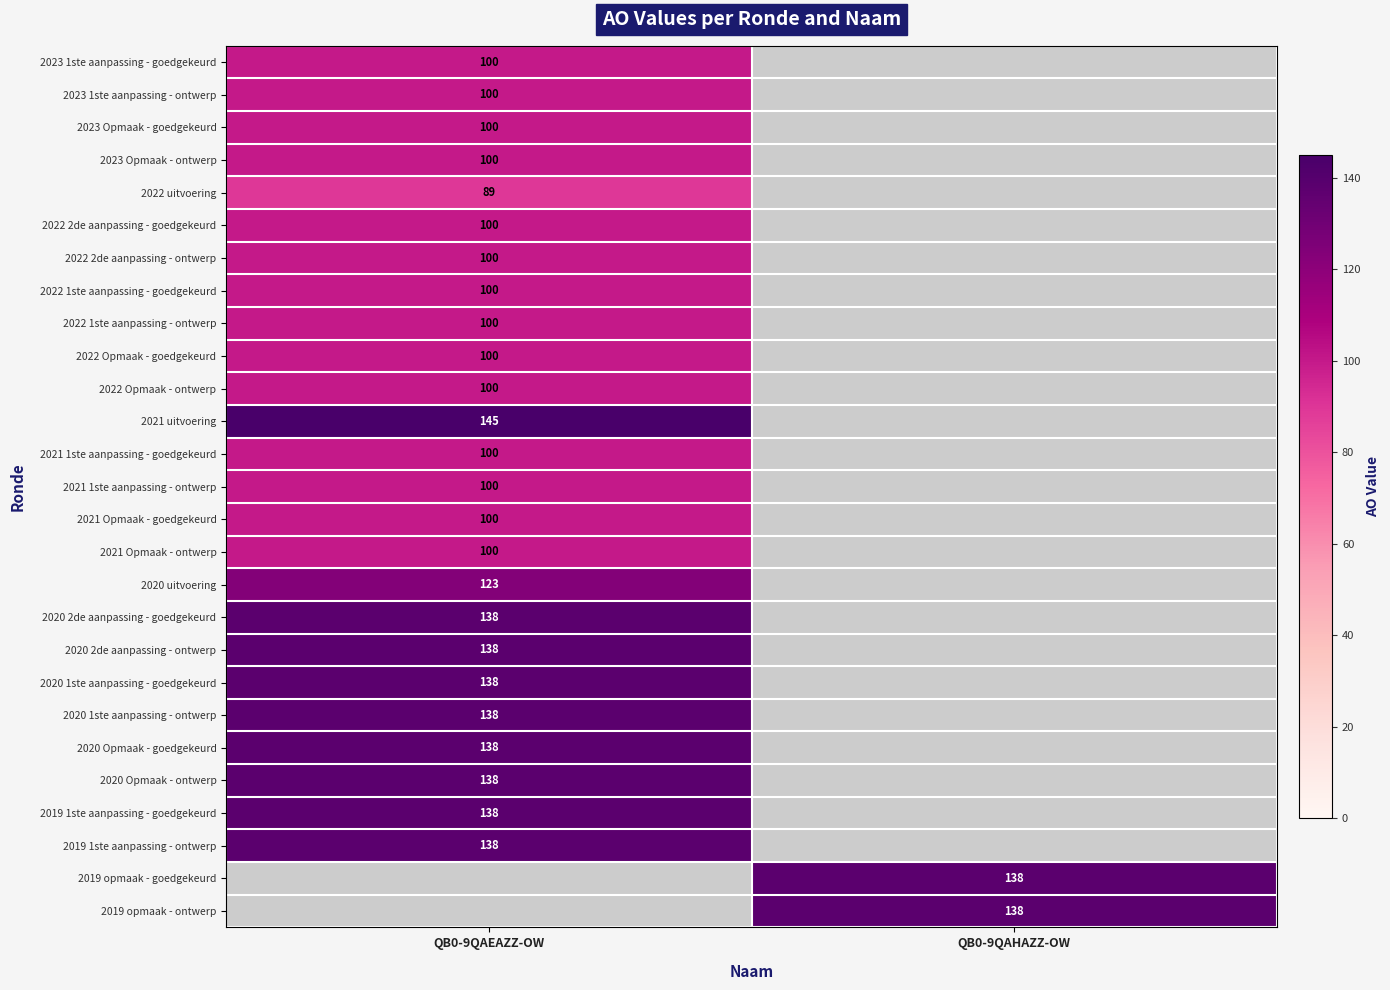

True or false: 2022 Opmaak - goedgekeurd has a value of 100 at QB0-9QAEAZZ-OW.

True